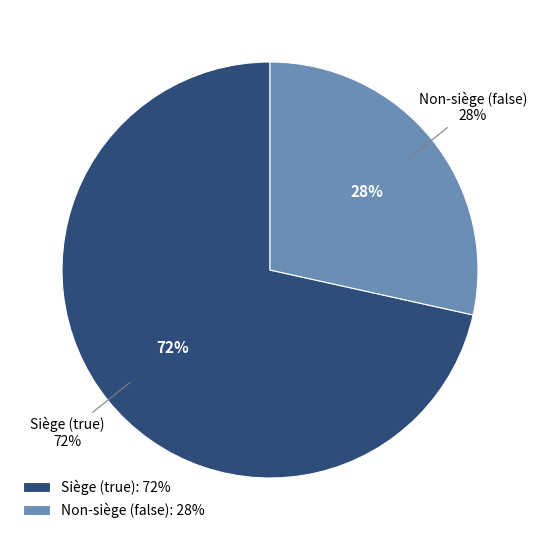

What is the majority slice?

true